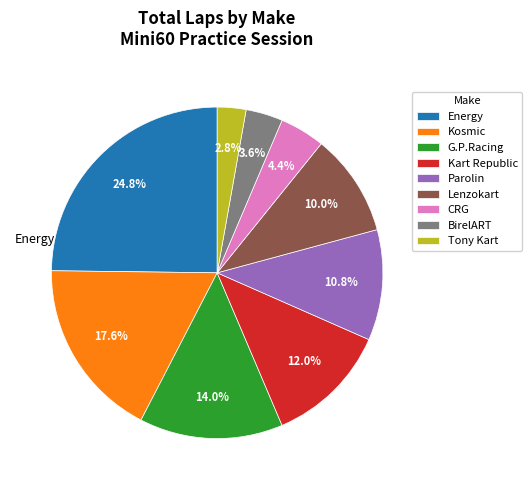

Rank the categories by value from lowest to highest.

Tony Kart, BirelART, CRG, Lenzokart, Parolin, Kart Republic, G.P.Racing, Kosmic, Energy